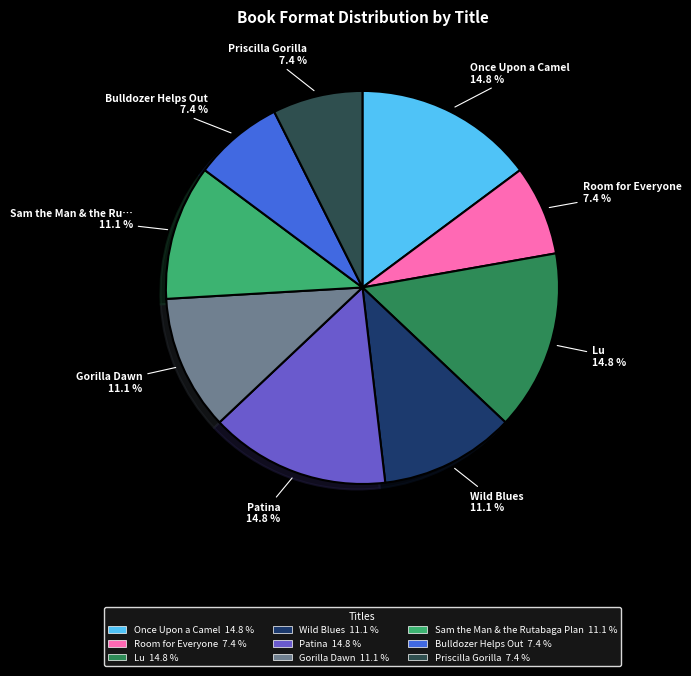

Is there any slice that represents more than half of the pie?

No